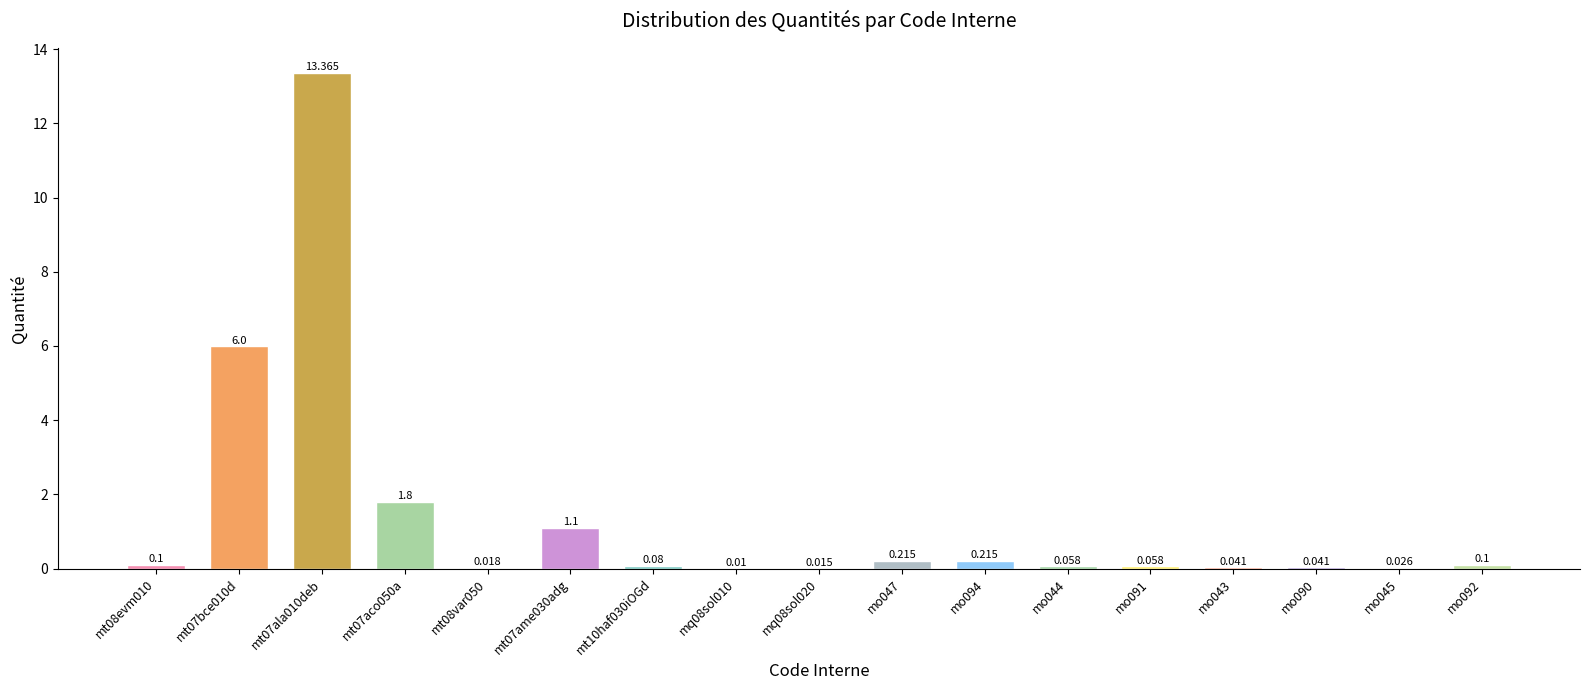

How many series are shown in this chart?

1